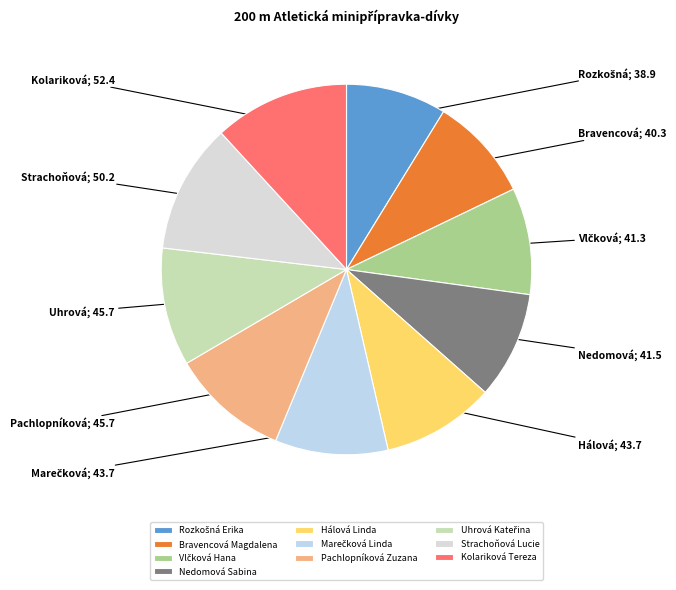

Count the number of slices in the pie.

10